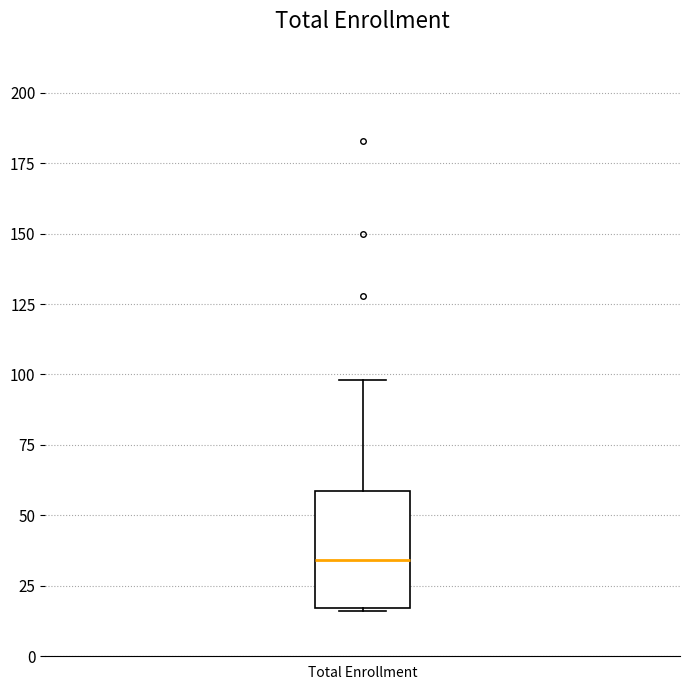

Transcribe this box plot: give where the median line is, the range the box spans, and where the two whiskers end, as read against the y-axis. The values are not printed on the chart, so give them approximately, as read against the axis.

median 35, box 15 to 60, whiskers 15 to 100